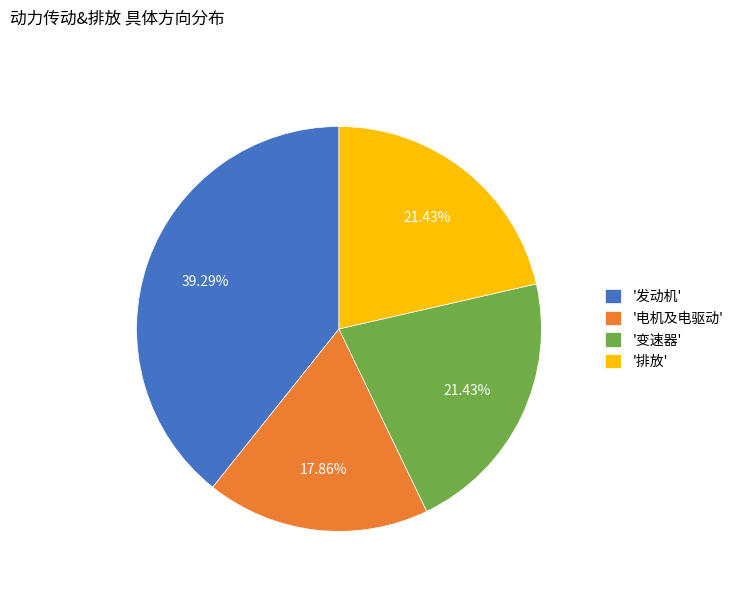

Which category has the biggest portion of the pie?

'发动机'